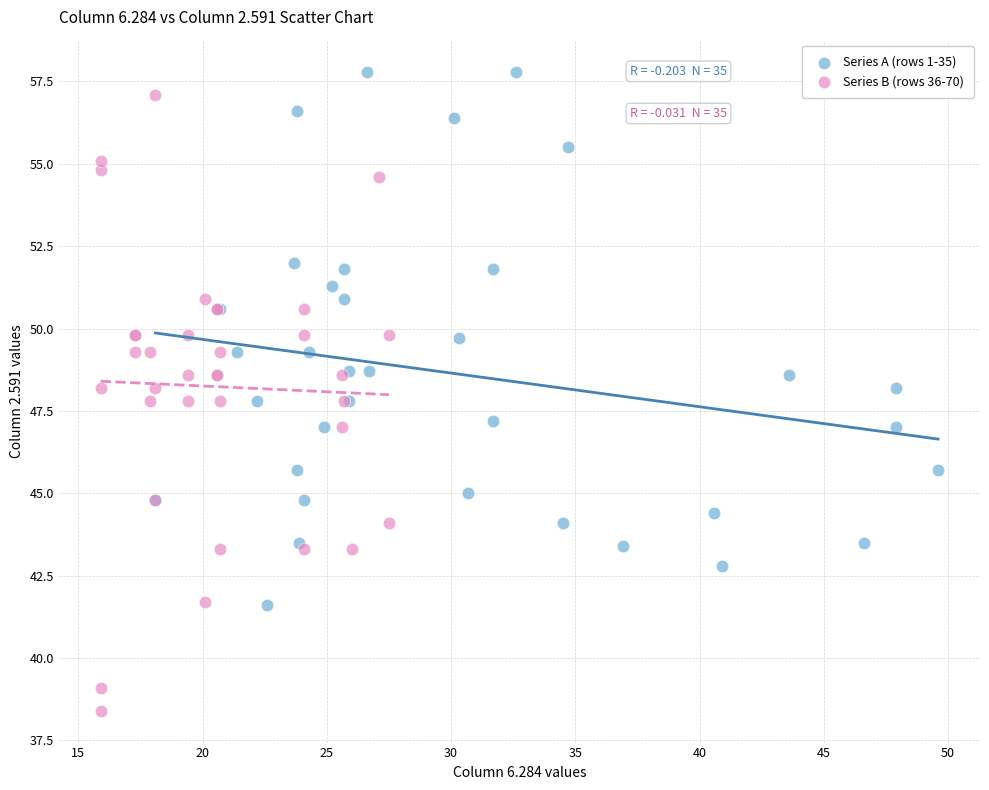

Which series reaches the maximum Y coordinate?

Series A (rows 1-35)